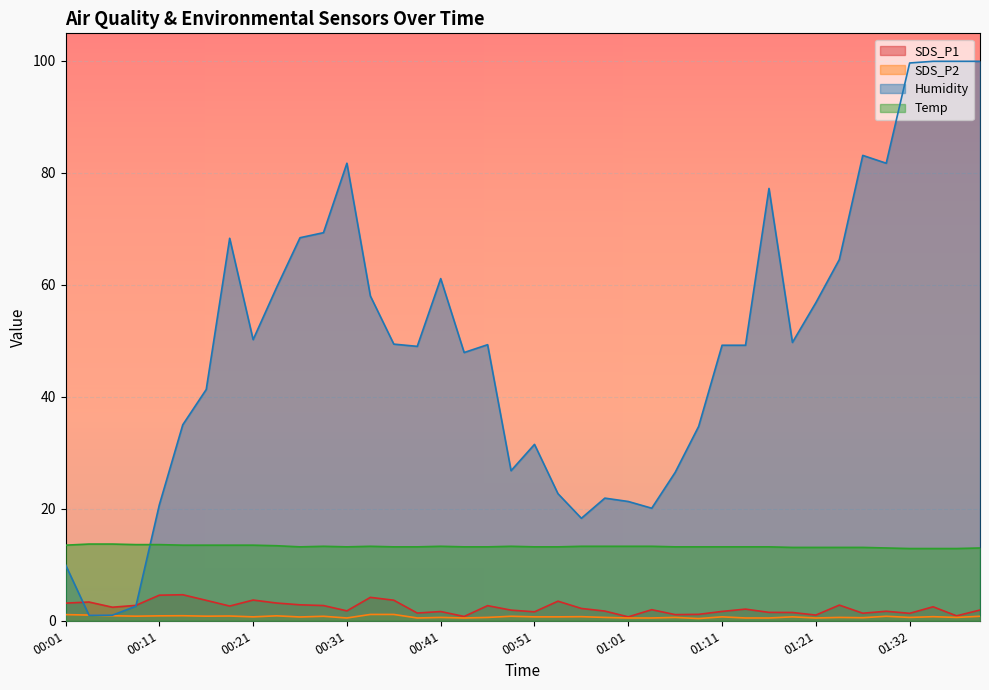

Which series ends up on top after the final intersection of Humidity and SDS_P1?

Humidity